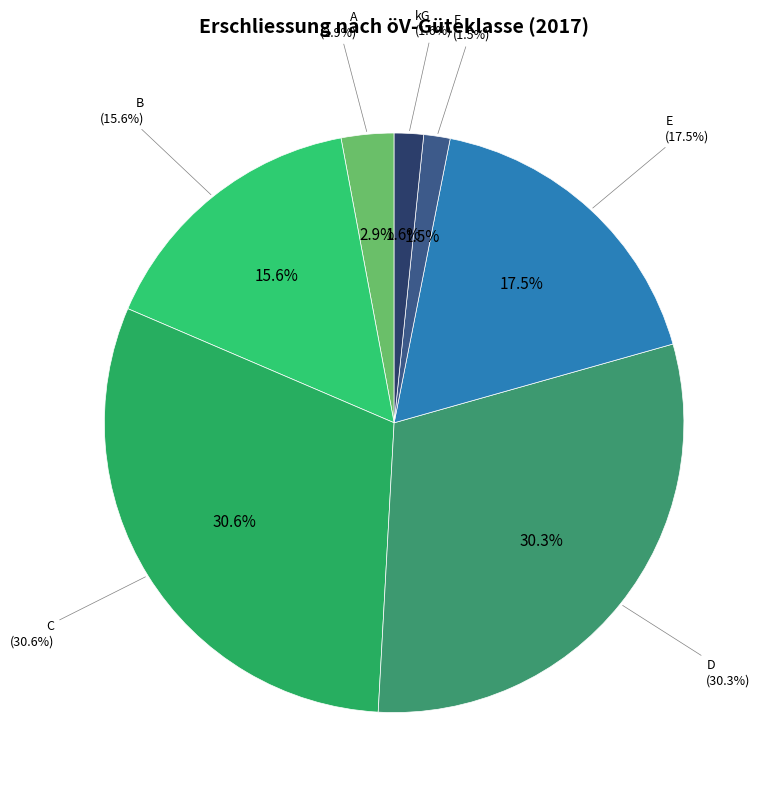

Which category has the biggest portion of the pie?

C